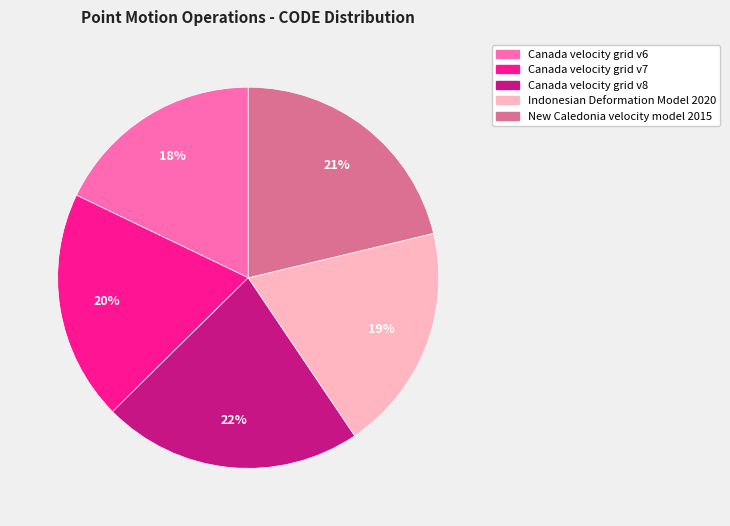

The Canada velocity grid v7 slice represents 30% of the pie. True or false?

False